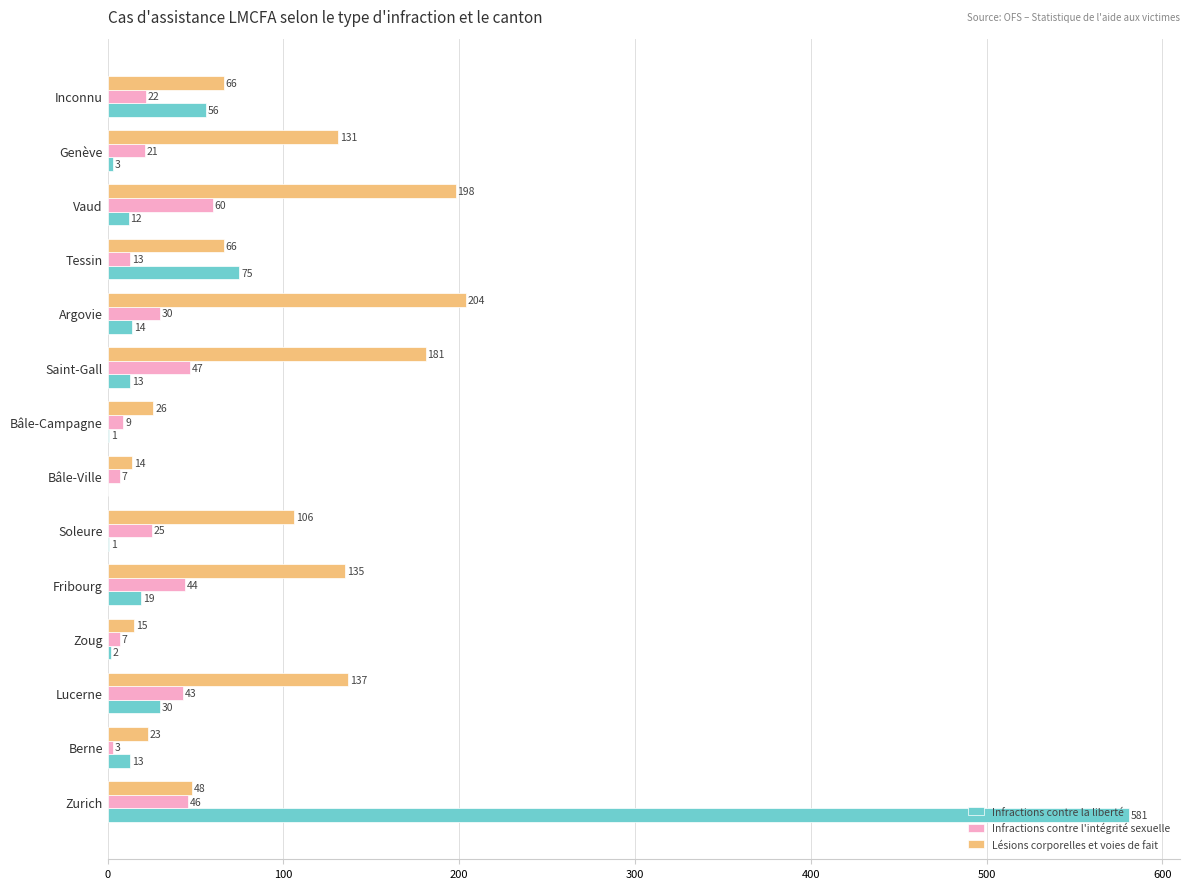

Is the value of Infractions contre l'intégrité sexuelle at Vaud greater than the value of Infractions contre la liberté at Zoug?

Yes